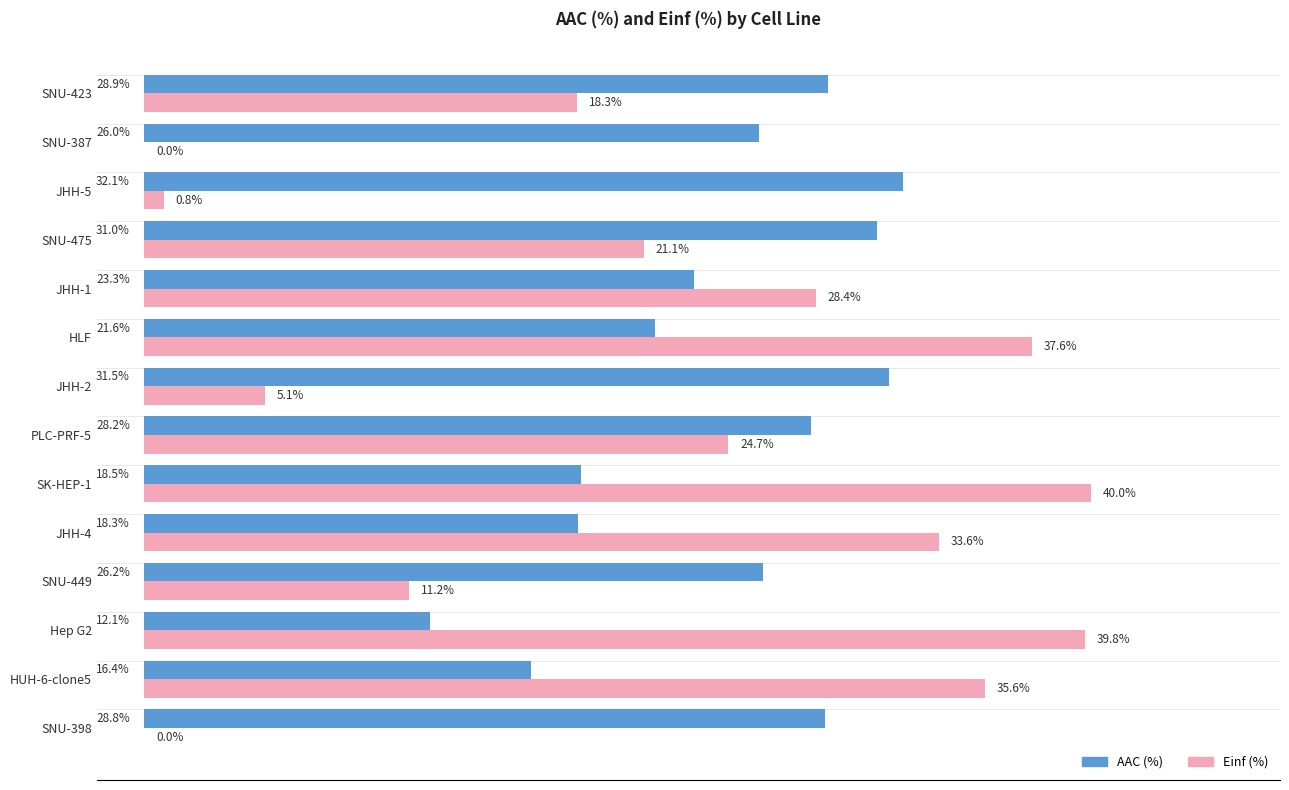

At which category does the chart reach its peak across all series?

SK-HEP-1